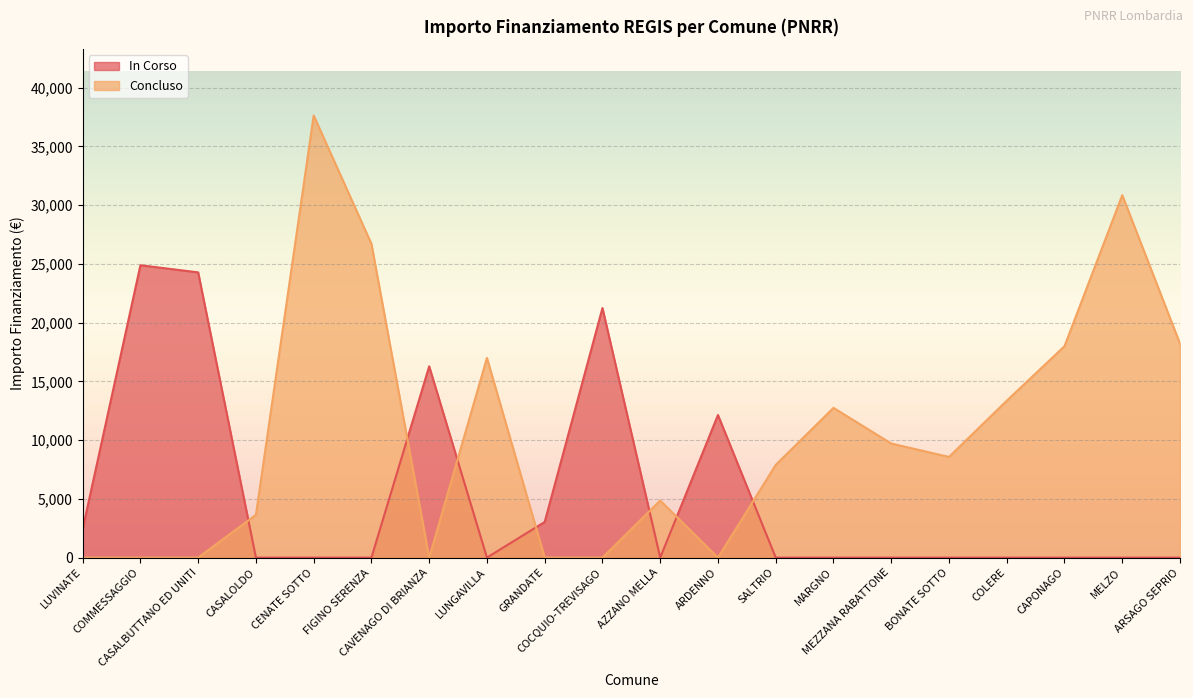

Where is the first local maximum for Concluso?

CENATE SOTTO